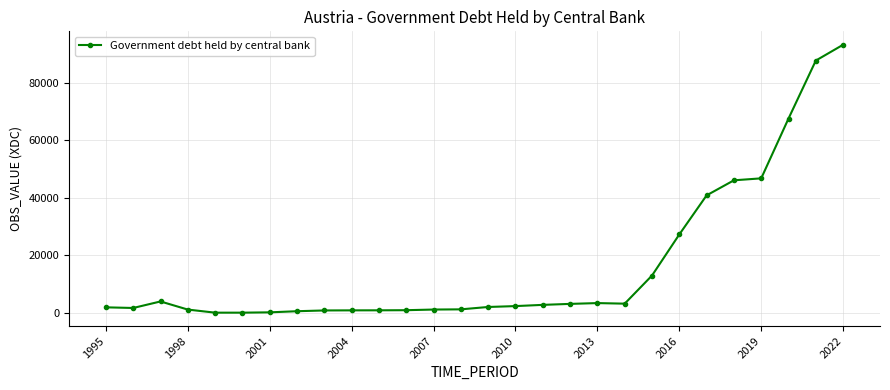

What is the difference between the maximum and minimum values?

93329